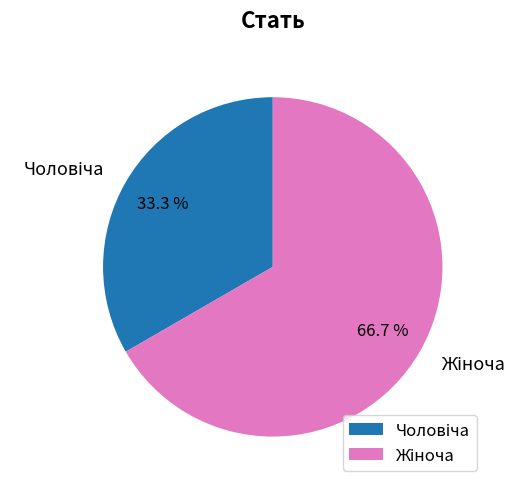

Is there any slice that represents more than half of the pie?

Yes